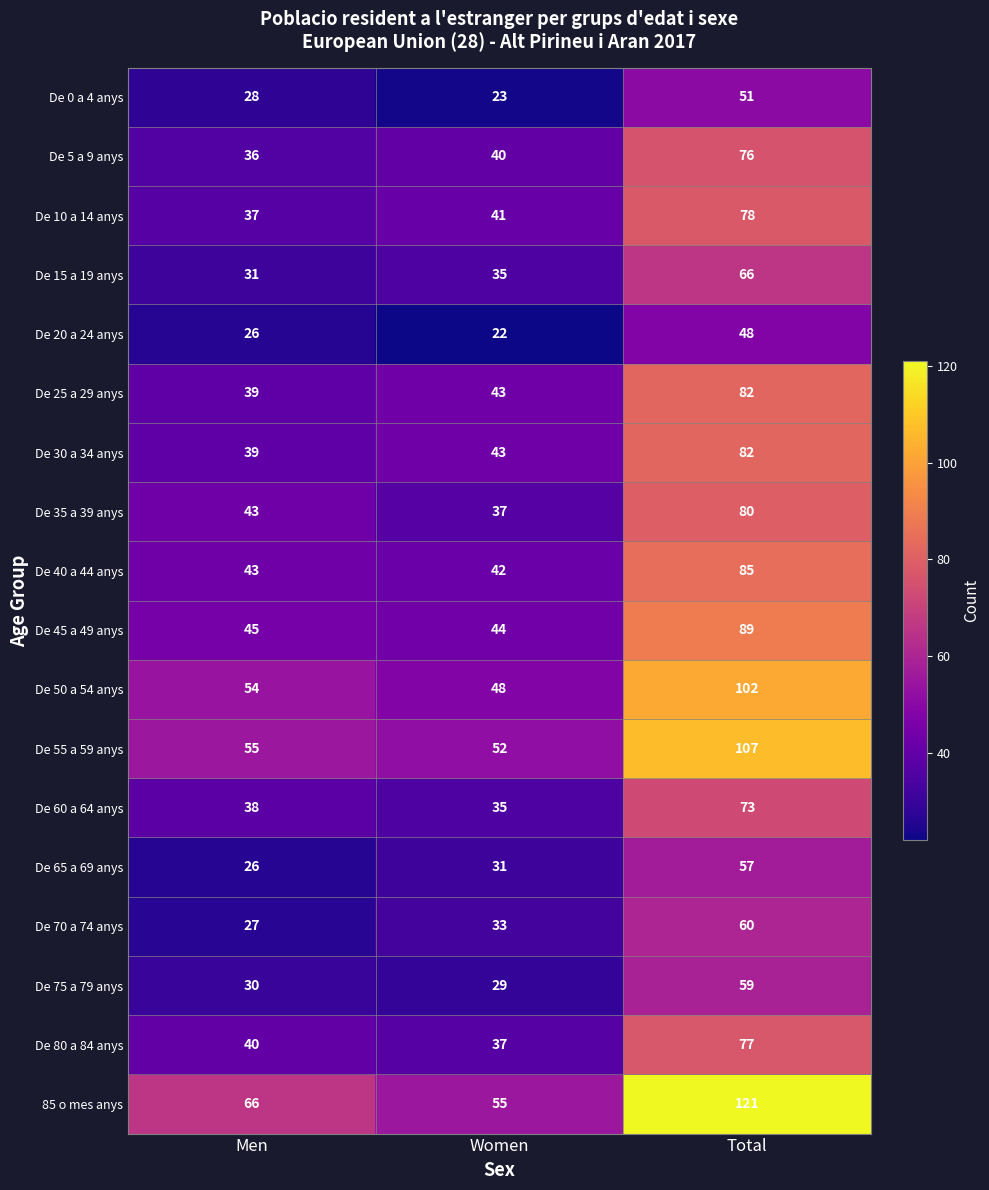

What is the minimum value for De 50 a 54 anys?

48